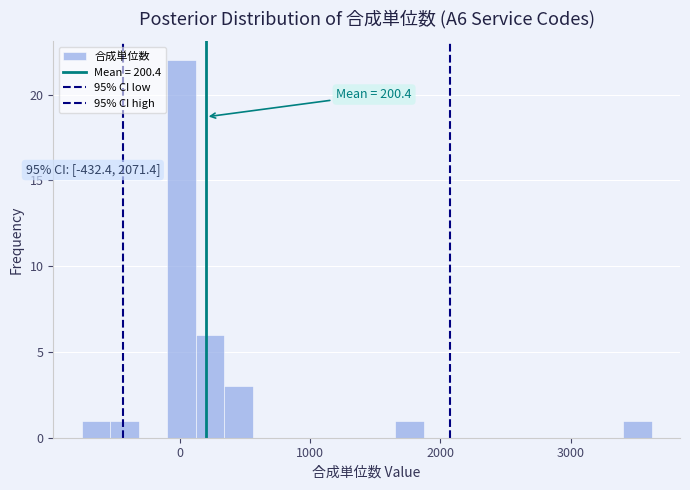

Read against the x-axis, roughly where is the centre of the tallest bar?

0